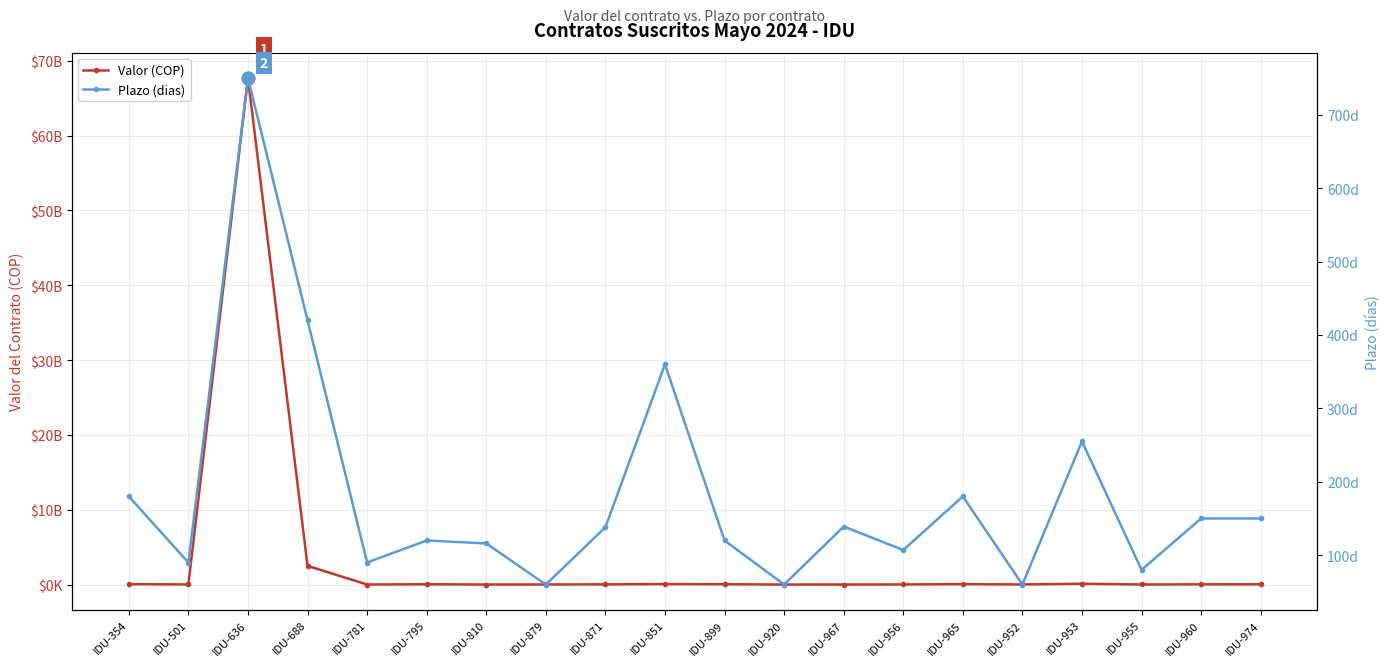

What is the sum of the Plazo (dias) values at IDU-879 and IDU-952?

120